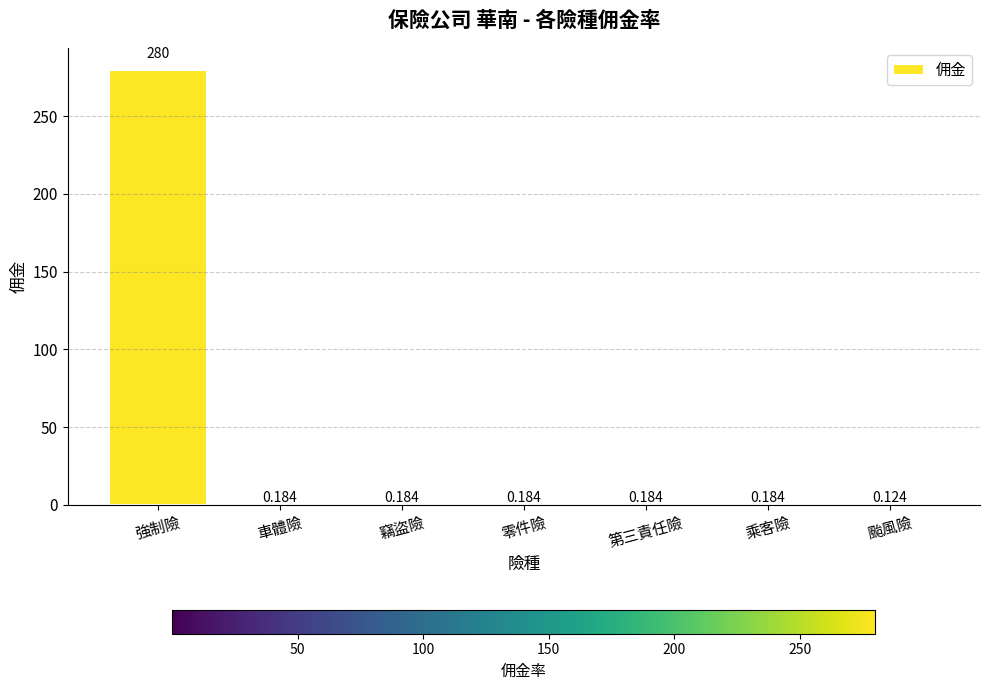

Which category has the highest value across all series?

強制險